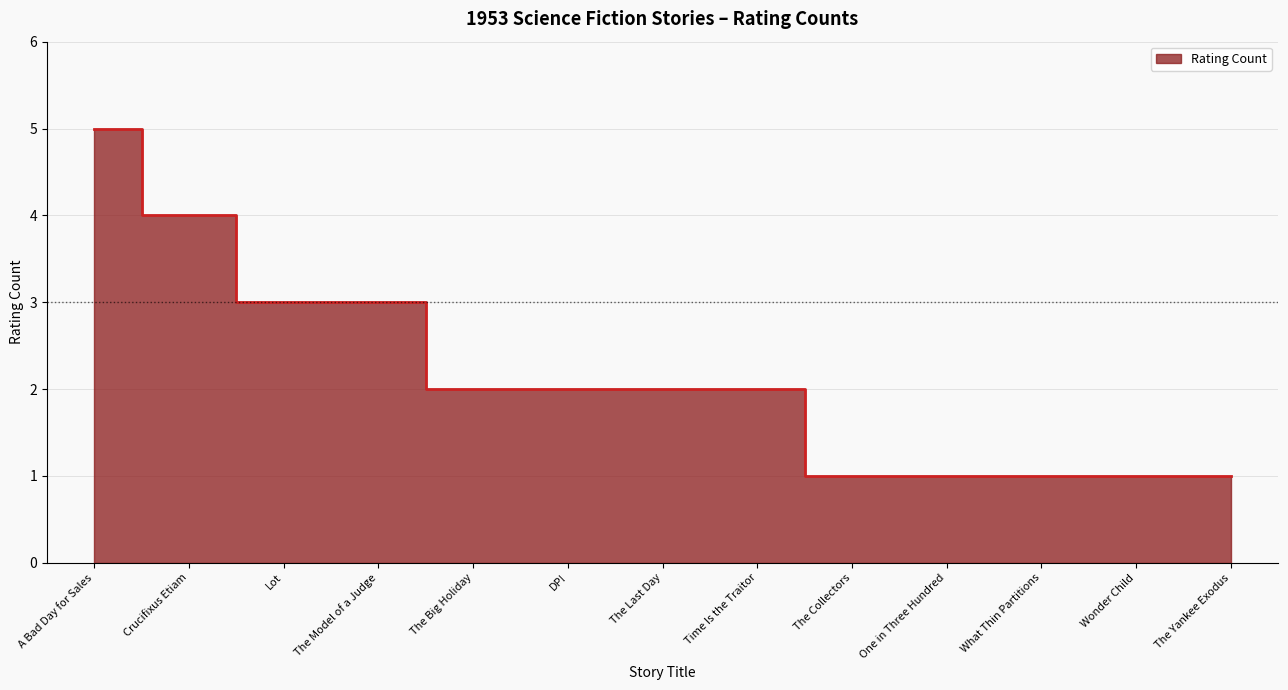

Reading right to left, what are all the values shown in this chart?

1	1	1	1	1	2	2	2	2	3	3	4	5